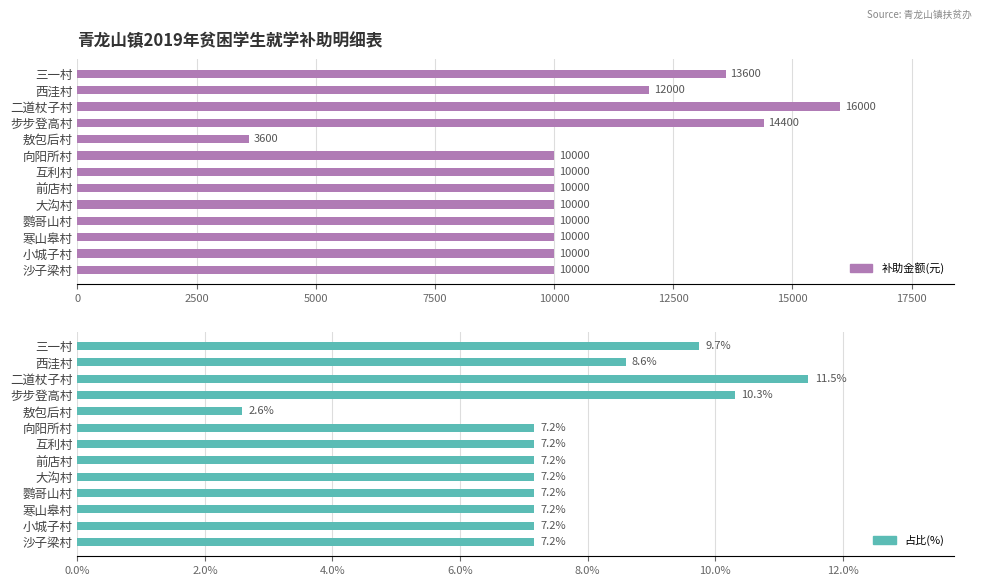

What is the difference between the second highest and minimum values in the 补助金额(元) series?

10800.0